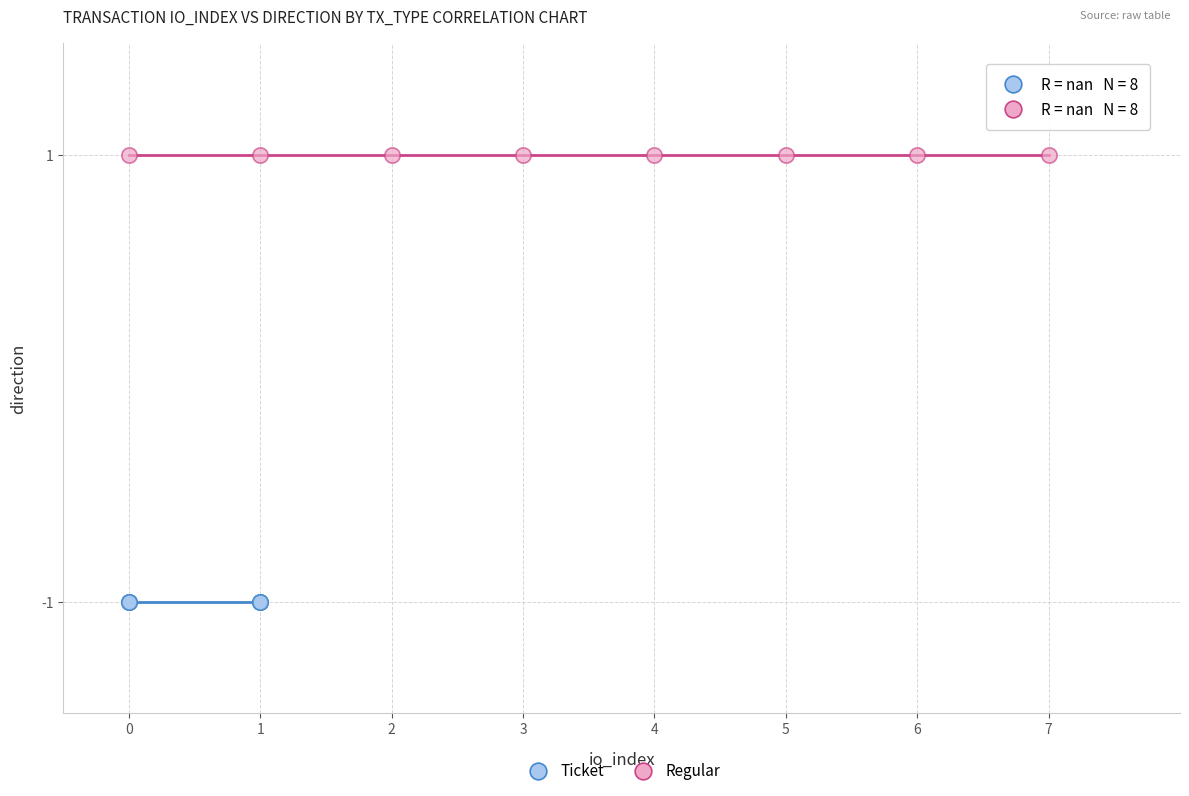

What are all the series names shown in the legend?

Ticket, Regular